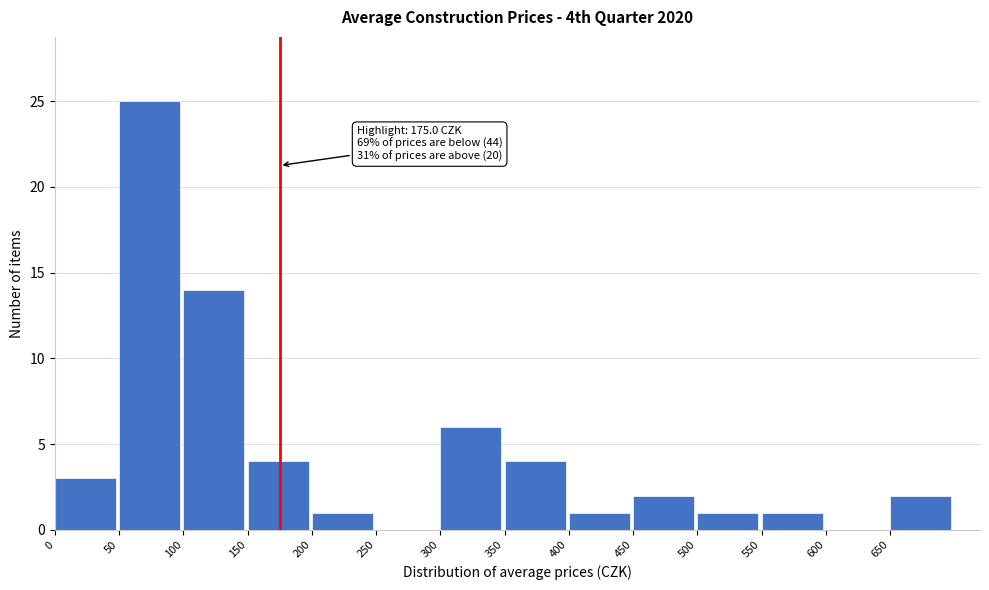

Over which range of the x-axis is the bar tallest?

50 to 100